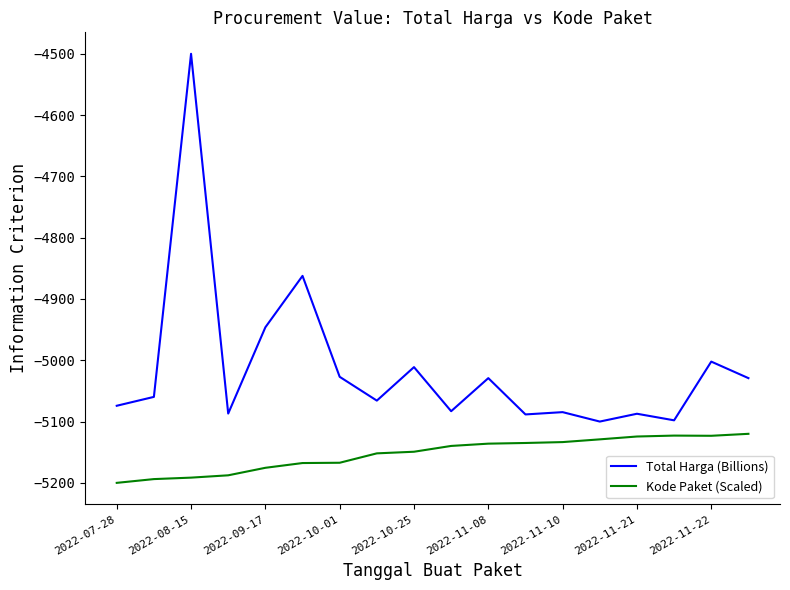

Which series has the largest total across all categories?

Total Harga (Billions)